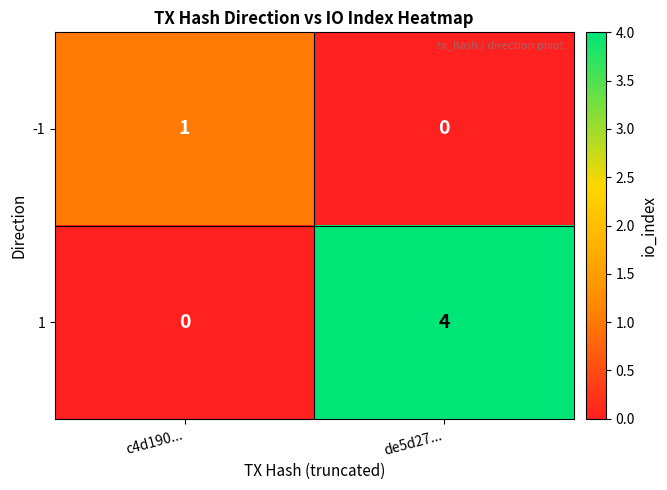

Read the 1 value at de5d27....

4